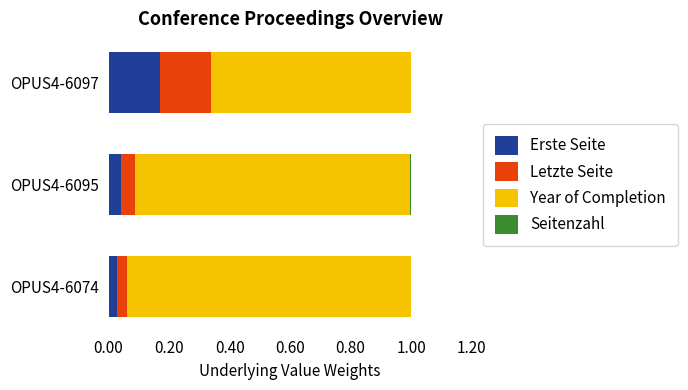

The value of Erste Seite at OPUS4-6097 is 0.1. True or false?

False